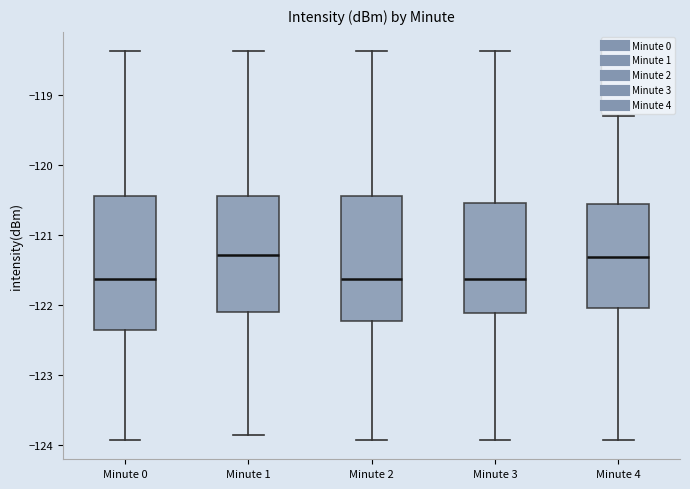

Reading left to right, read every box against the y-axis: the position of its median line, the range the box covers, and the ends of its whiskers. The values are not printed on the chart, so give them approximately, as read against the axis.

Minute 0: median -121.6, box -122.4 to -120.4, whiskers -123.9 to -118.4
Minute 1: median -121.3, box -122.1 to -120.4, whiskers -123.9 to -118.4
Minute 2: median -121.6, box -122.2 to -120.4, whiskers -123.9 to -118.4
Minute 3: median -121.6, box -122.1 to -120.5, whiskers -123.9 to -118.4
Minute 4: median -121.3, box -122.1 to -120.6, whiskers -123.9 to -119.3